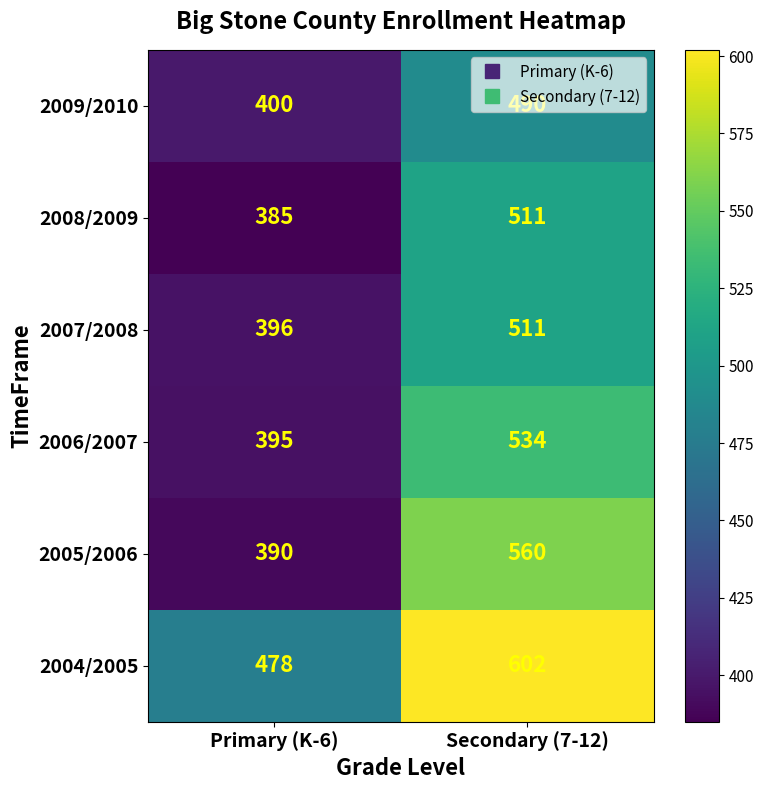

How many categories are shown in the chart?

2